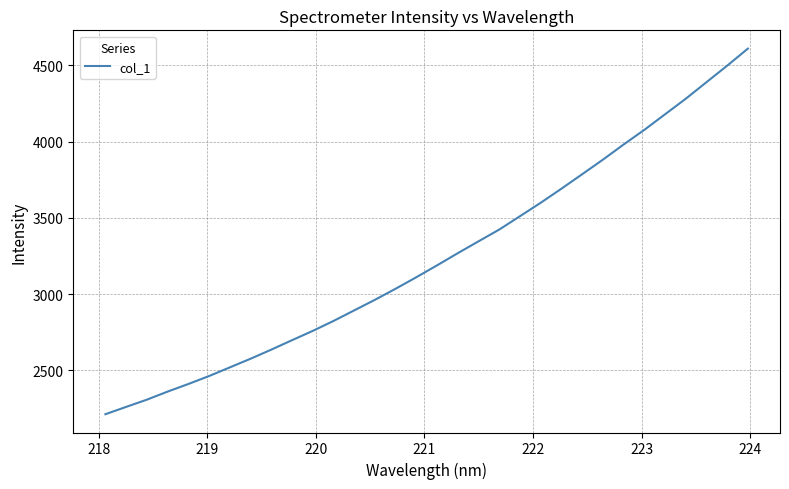

What is the difference between the maximum and minimum values?

2396.1